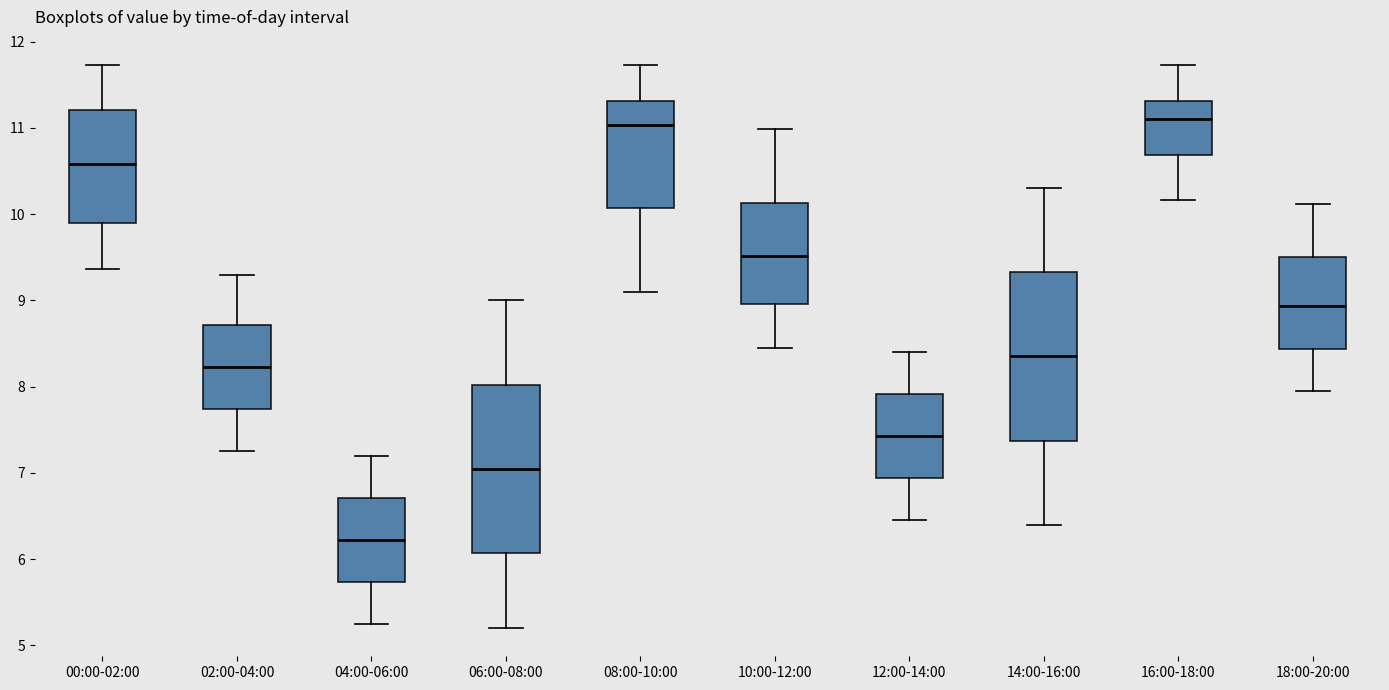

Reading left to right, transcribe this box plot: for each box, give where its median line is, the range the box spans, and where its two whiskers end, as read against the y-axis. The values are not printed on the chart, so give them approximately, as read against the axis.

00:00-02:00: median 10.6, box 9.9 to 11.2, whiskers 9.4 to 11.7
02:00-04:00: median 8.2, box 7.7 to 8.7, whiskers 7.3 to 9.3
04:00-06:00: median 6.2, box 5.7 to 6.7, whiskers 5.3 to 7.2
06:00-08:00: median 7.1, box 6.1 to 8.0, whiskers 5.2 to 9.0
08:00-10:00: median 11.0, box 10.1 to 11.3, whiskers 9.1 to 11.7
10:00-12:00: median 9.5, box 9.0 to 10.1, whiskers 8.5 to 11.0
12:00-14:00: median 7.4, box 6.9 to 7.9, whiskers 6.5 to 8.4
14:00-16:00: median 8.4, box 7.4 to 9.3, whiskers 6.4 to 10.3
16:00-18:00: median 11.1, box 10.7 to 11.3, whiskers 10.2 to 11.7
18:00-20:00: median 8.9, box 8.4 to 9.5, whiskers 8.0 to 10.1